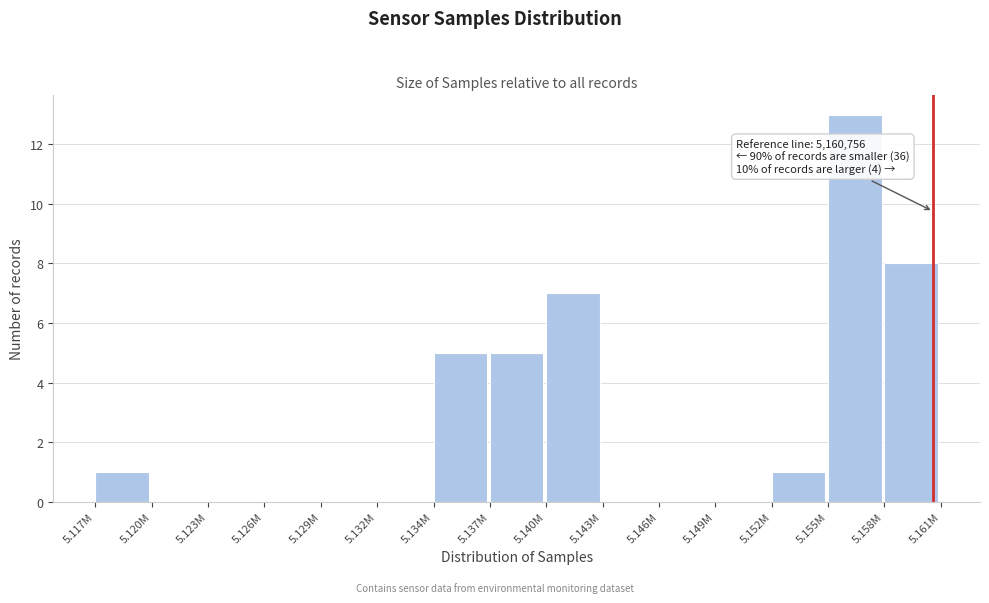

Reading left to right, transcribe all the data shown in this chart.

5.117M=1	5.120M=0	5.123M=0	5.126M=0	5.129M=0	5.132M=0	5.134M=5	5.137M=5	5.140M=7	5.143M=0	5.146M=0	5.149M=0	5.152M=1	5.155M=13	5.158M=8